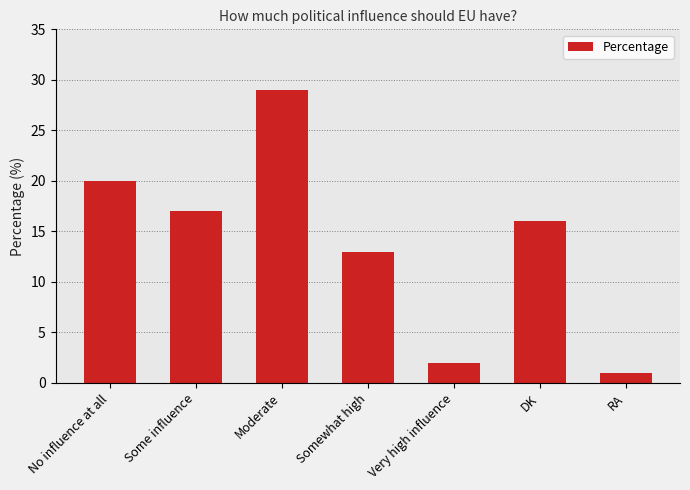

What is the difference between the values at RA and DK?

15